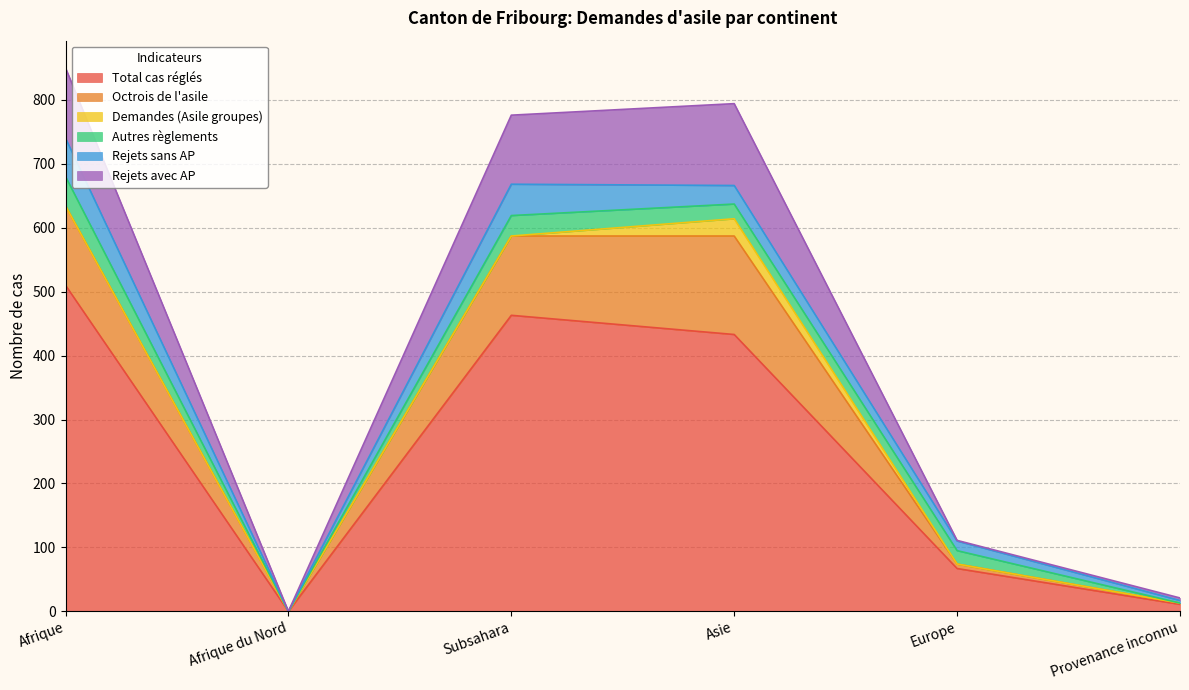

At which label does Total cas réglés reach its peak?

Afrique